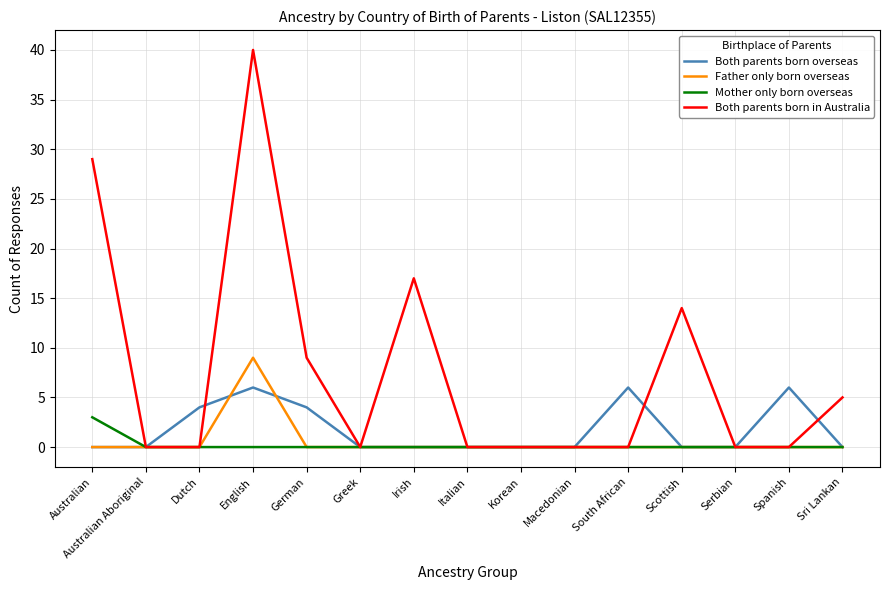

Rank the series by their maximum value, from lowest to highest.

Mother only born overseas, Both parents born overseas, Father only born overseas, Both parents born in Australia